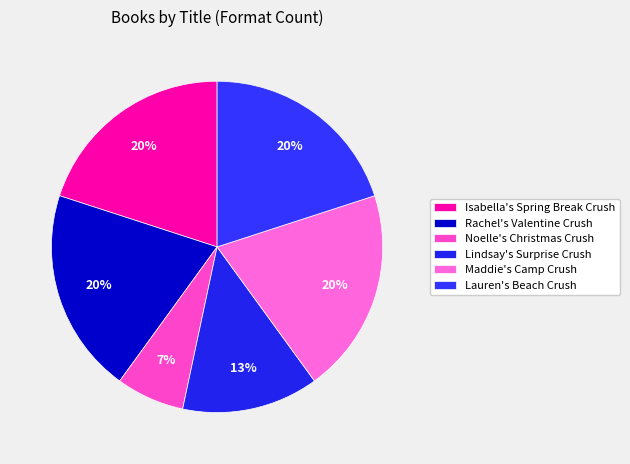

Which category has the smallest portion of the pie?

Noelle's Christmas Crush